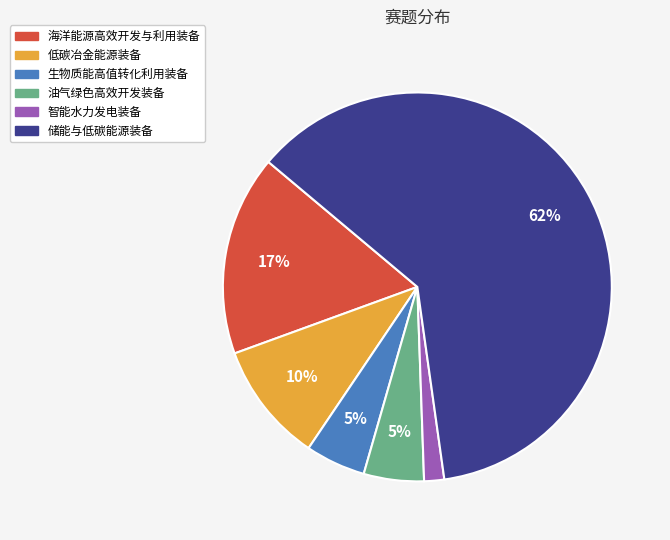

Approximately how many times larger is the value at 海洋能源高效开发与利用装备 compared to 低碳冶金能源装备?

1.7